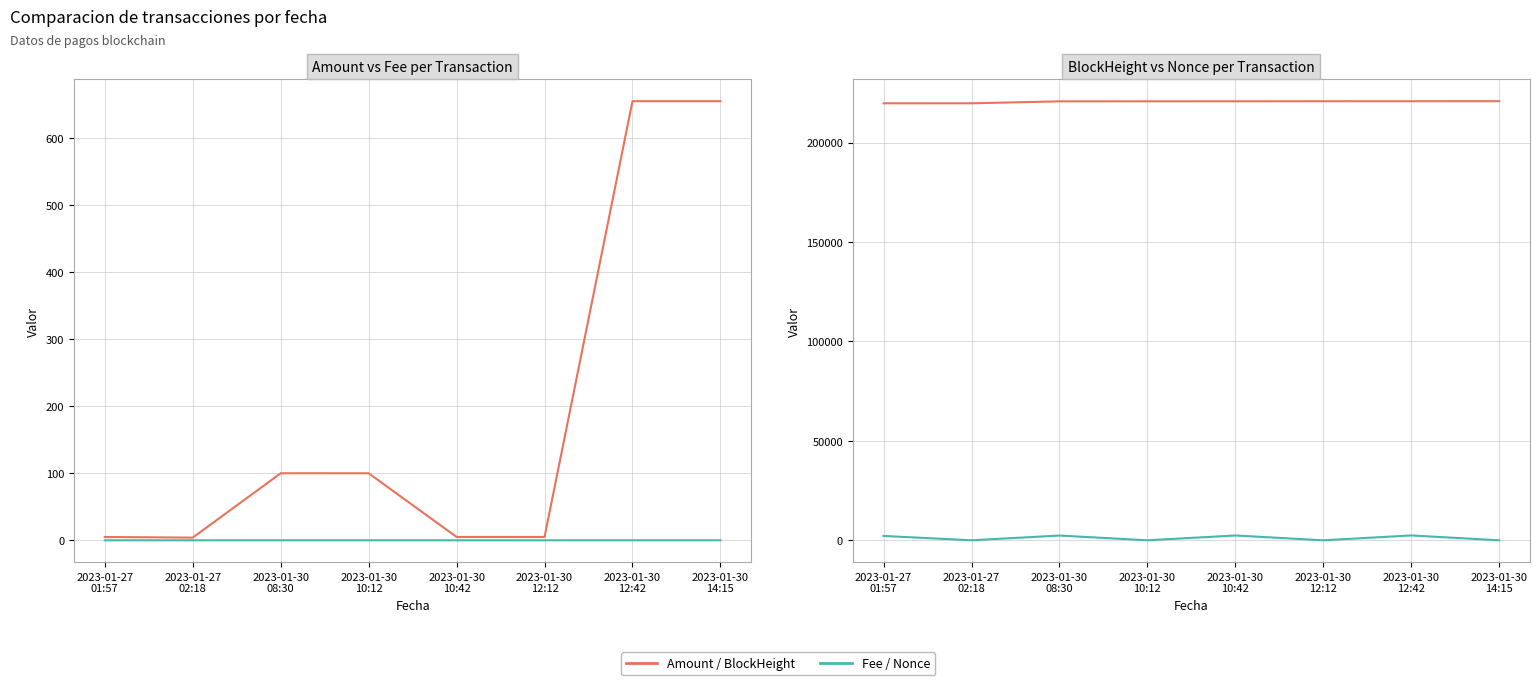

Which series has the largest total across all categories?

BlockHeight